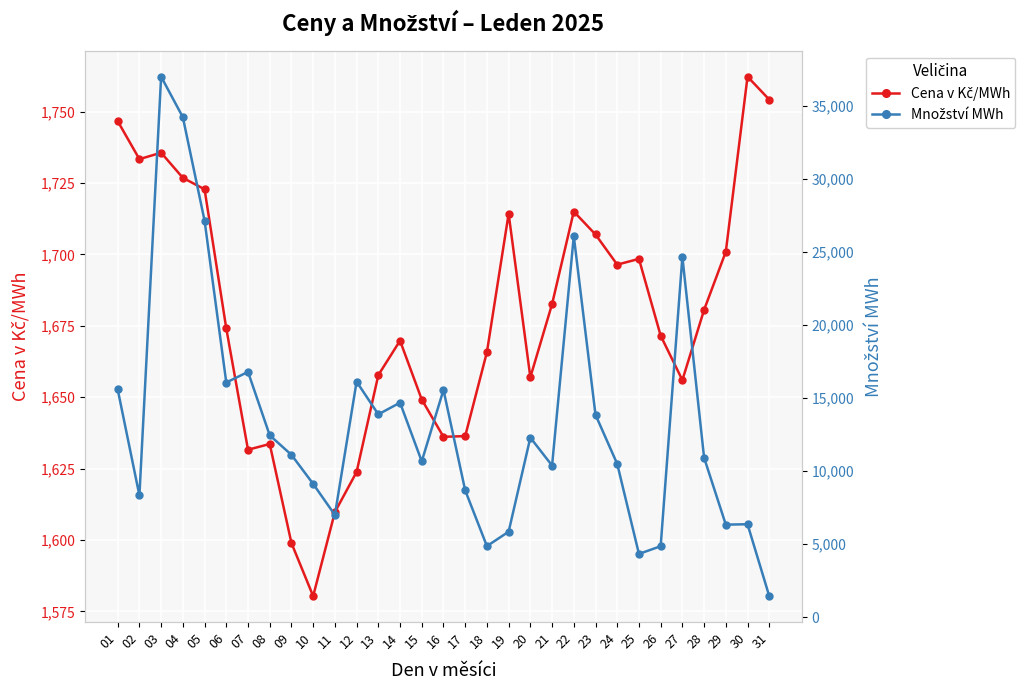

What is the difference between the second highest and second lowest values in the Cena v Kč/MWh series?

155.2